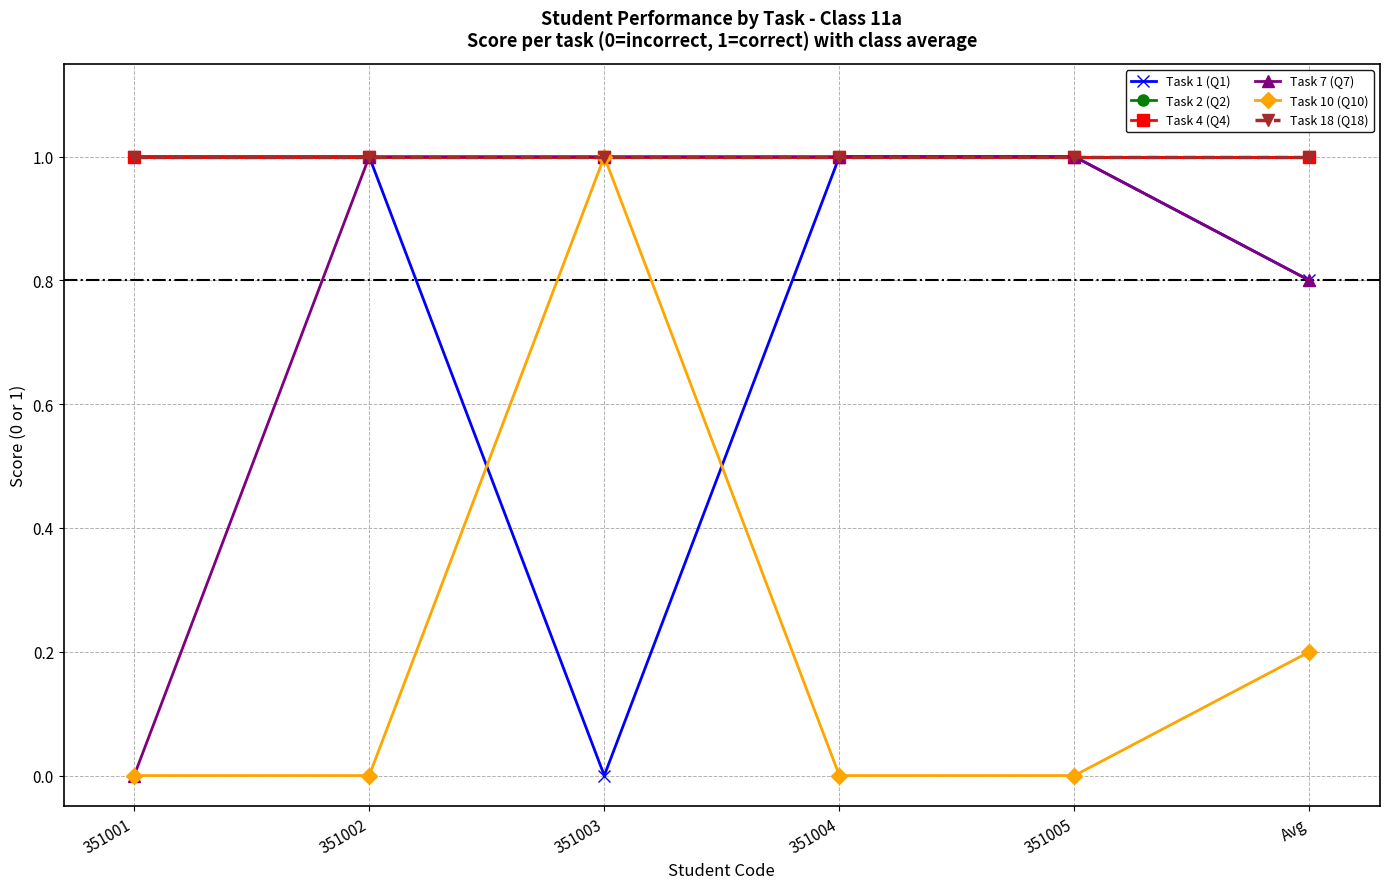

What is the approximate value of Task 1 (Q1) at 351002?

1.0